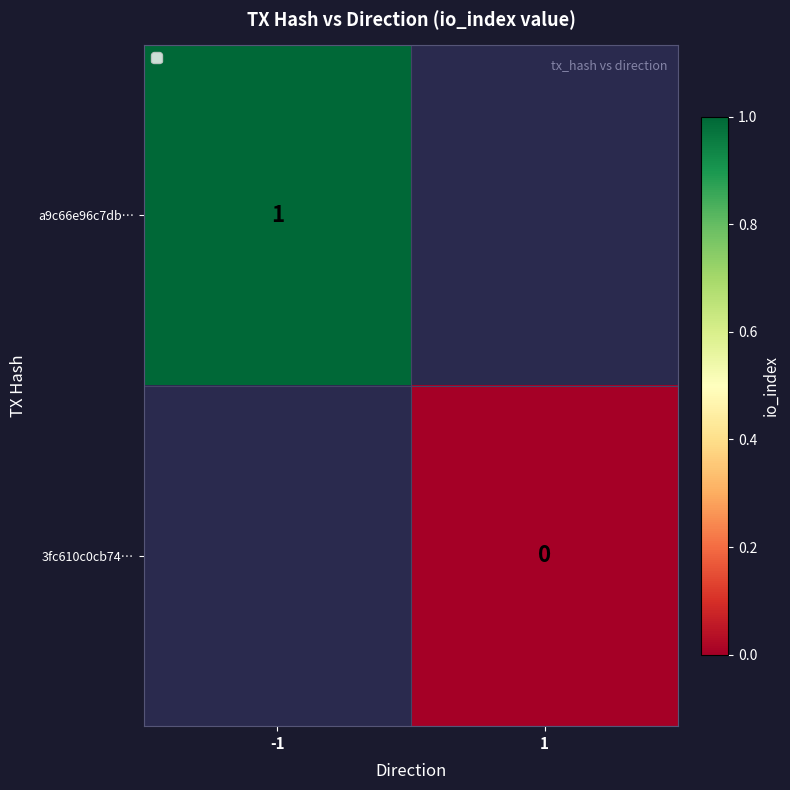

Count the number of data series in this chart.

2